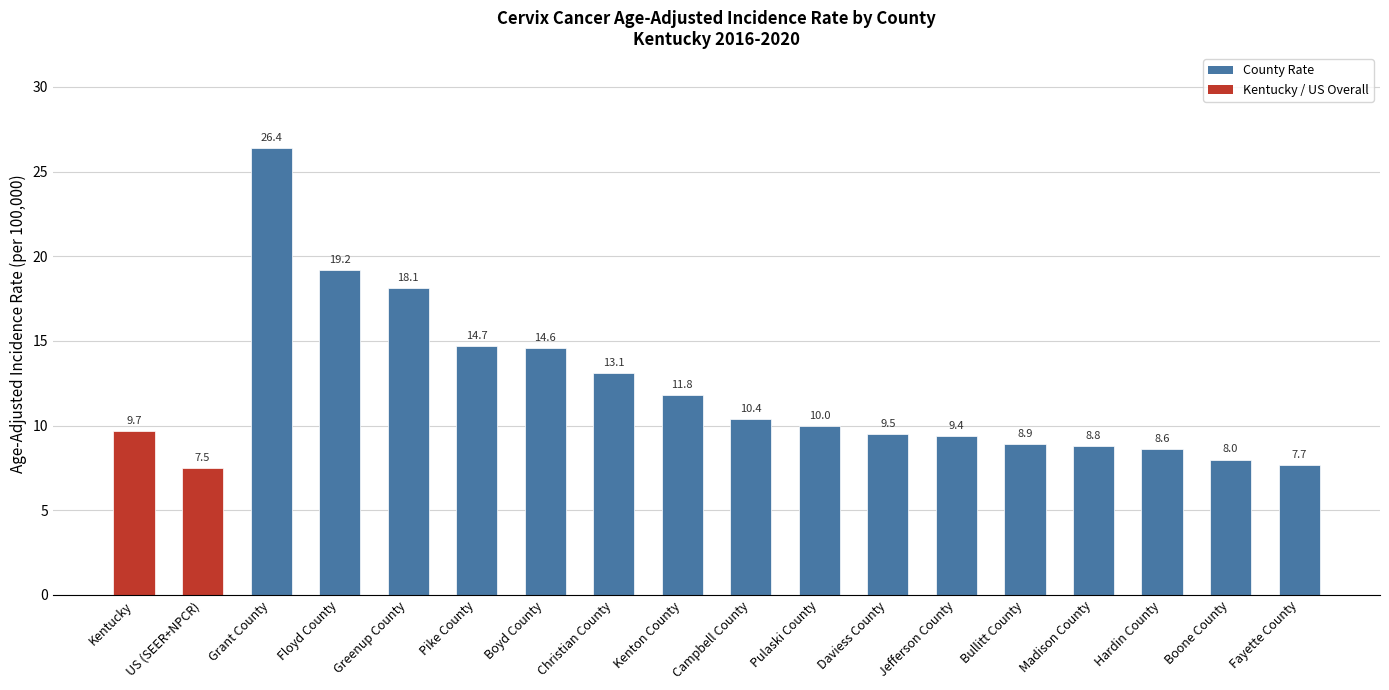

What position from the left is Grant County?

3